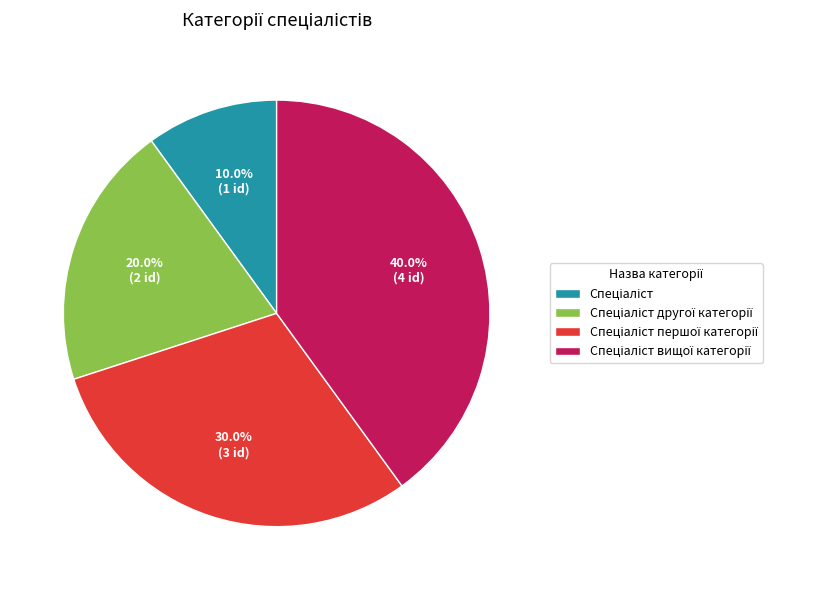

Is there a majority slice in this chart?

No